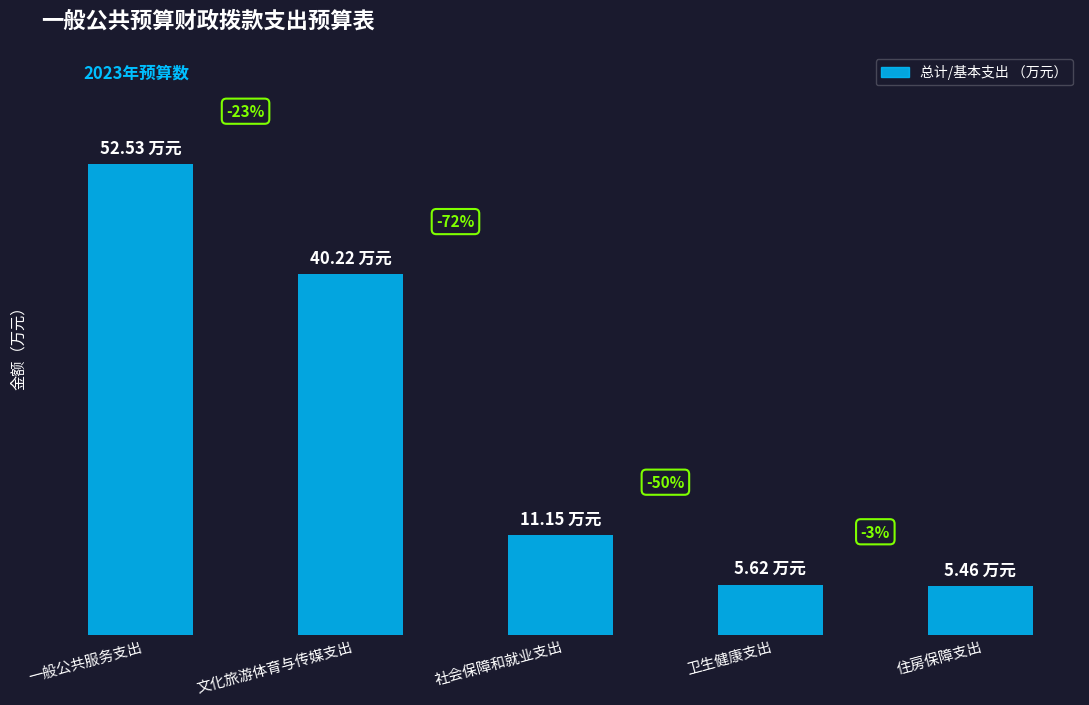

Which has a higher value, 文化旅游体育与传媒支出 or 住房保障支出?

文化旅游体育与传媒支出